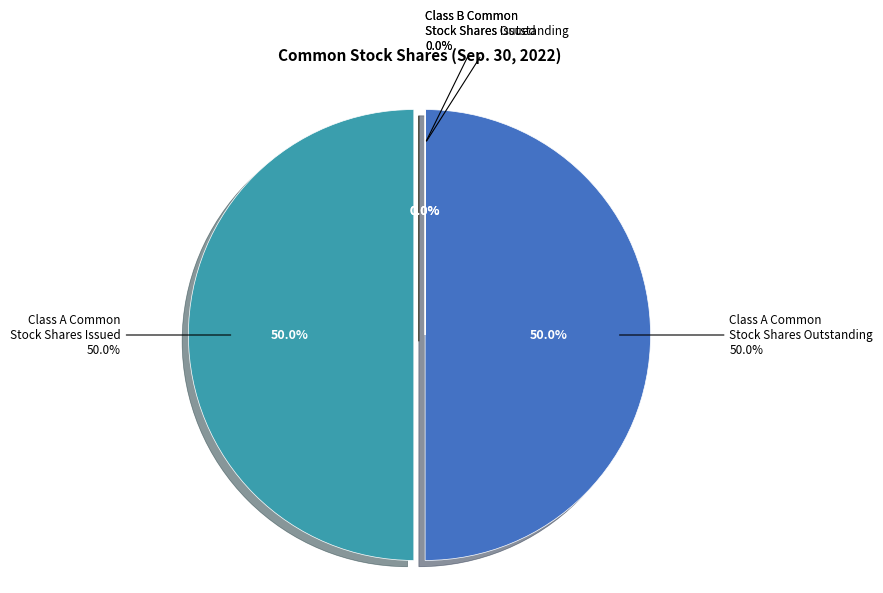

Does Class A Common Stock Shares Outstanding account for over 50% of the chart?

No